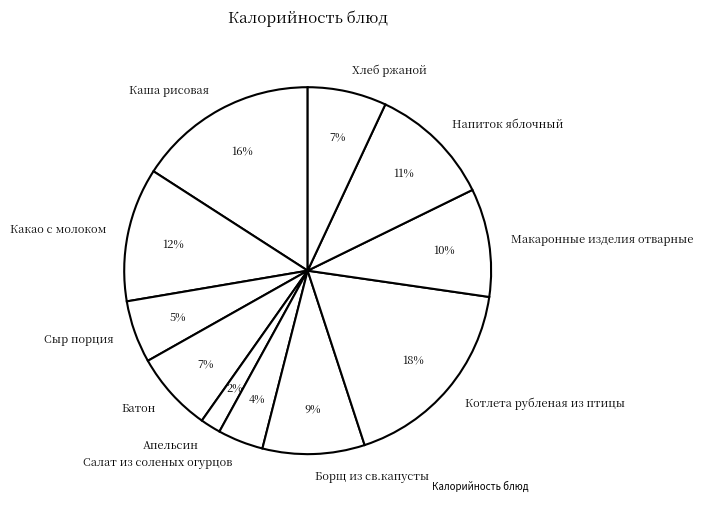

What percentage is the Борщ из св.капусты slice, to the nearest percent?

9%